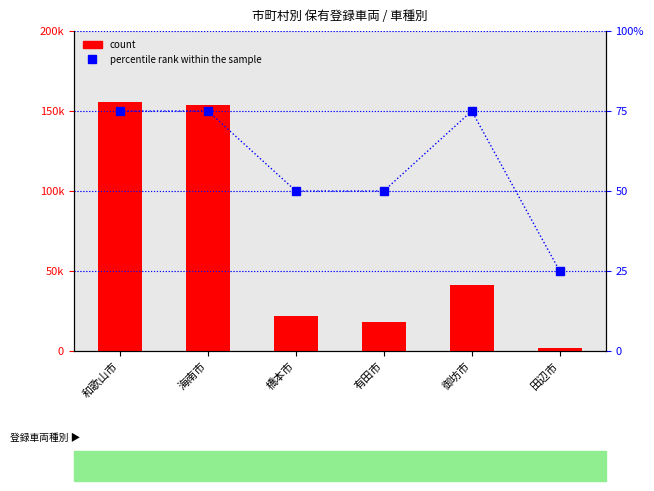

Reading right to left, extract all data points from this chart.

count: 田辺市=1759	御坊市=41336	有田市=18345	橋本市=22177	海南市=154006	和歌山市=155684
percentile rank within the sample: 田辺市=25	御坊市=75	有田市=50	橋本市=50	海南市=75	和歌山市=75